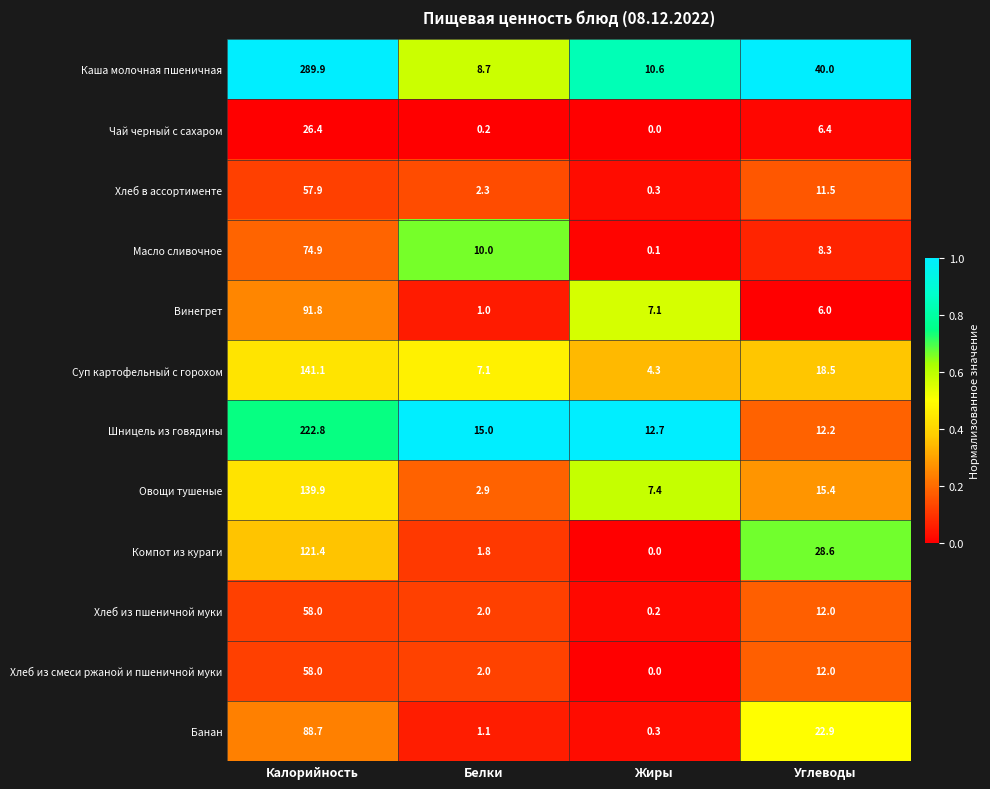

Which series has the widest spread of values?

Каша молочная пшеничная